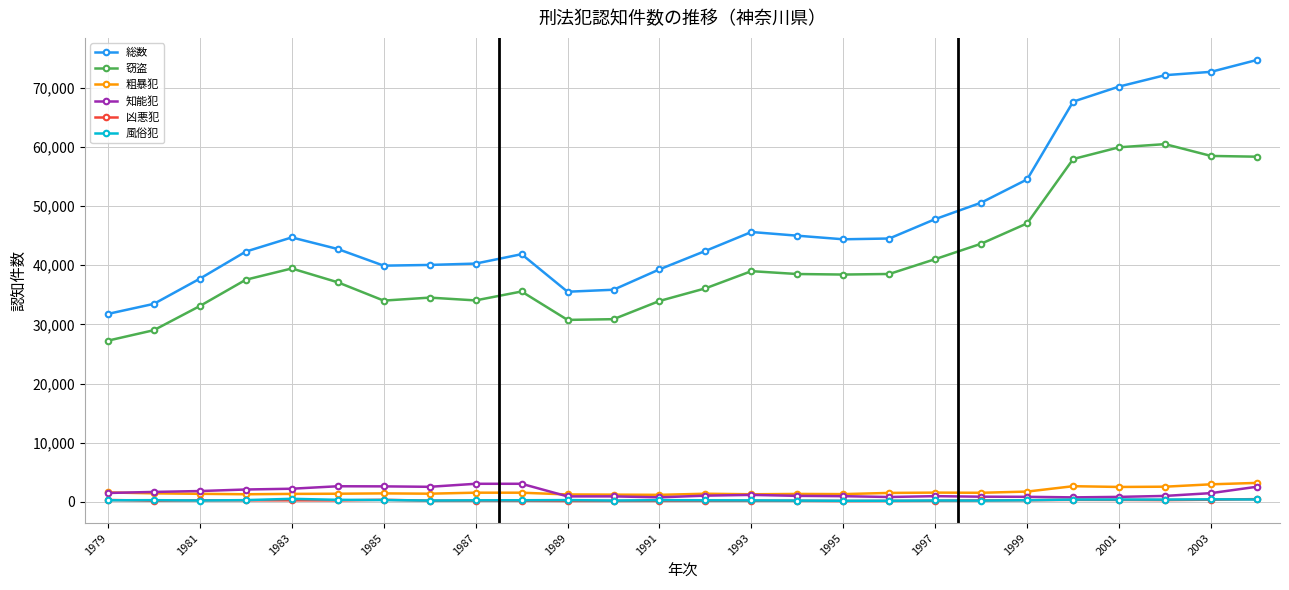

True or false: 凶悪犯 and 総数 cross at least once.

False